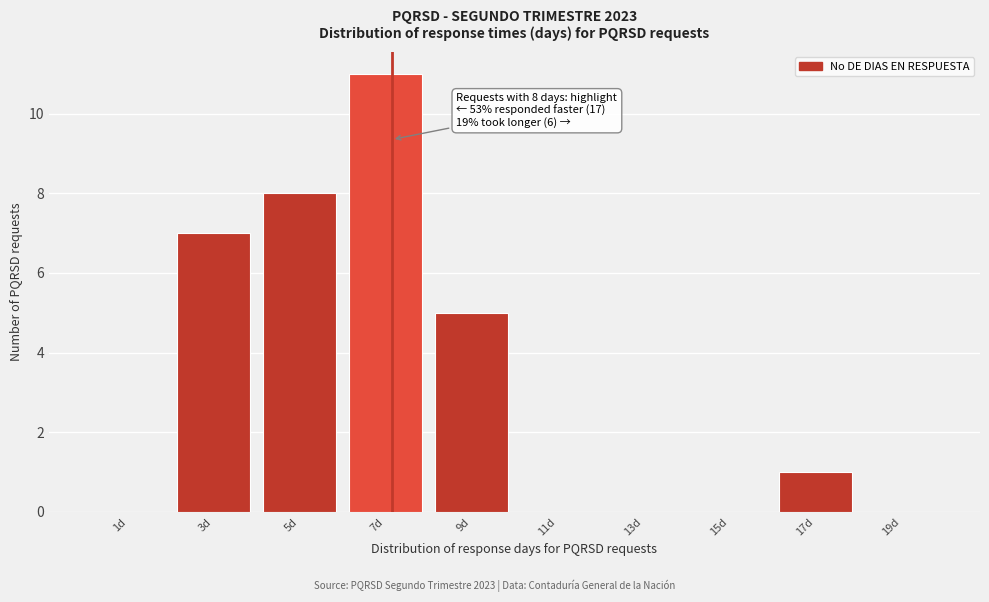

Reading right to left, what are all the values shown in this chart?

19d=0	17d=1	15d=0	13d=0	11d=0	9d=5	7d=11	5d=8	3d=7	1d=0